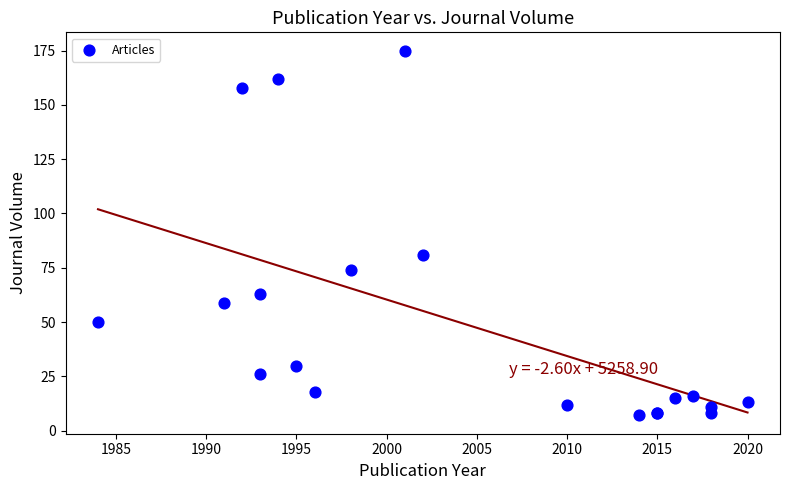

What Y value in the scatter plot is closest to 91?

81